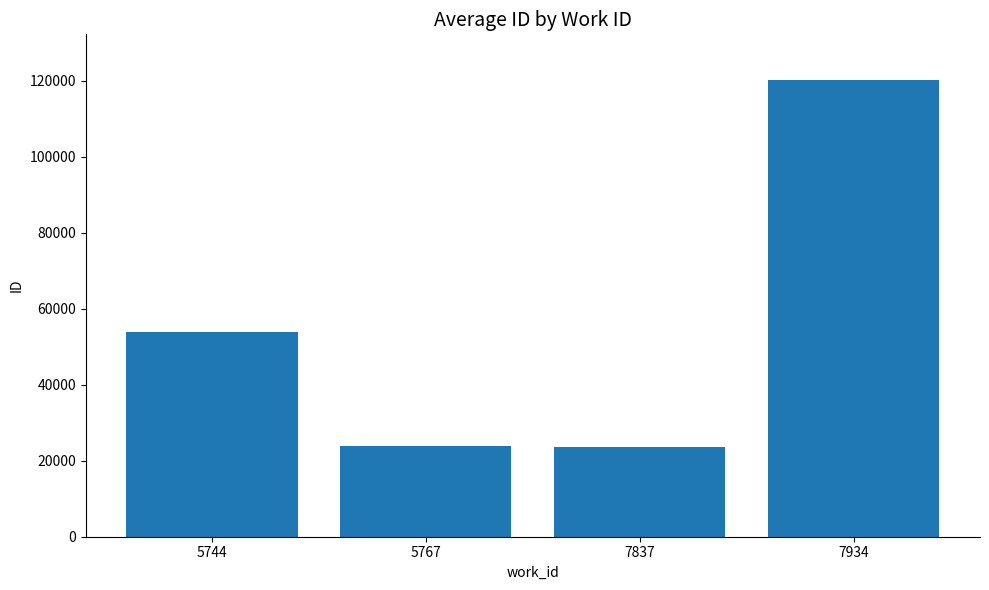

Which category has the highest value across all series?

7934